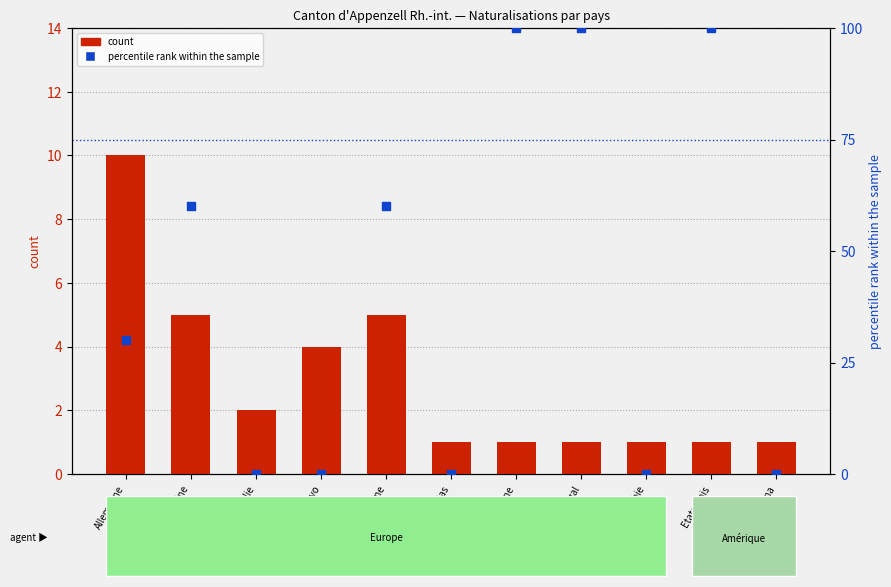

Which series reaches the minimum Y coordinate?

percentile rank within the sample